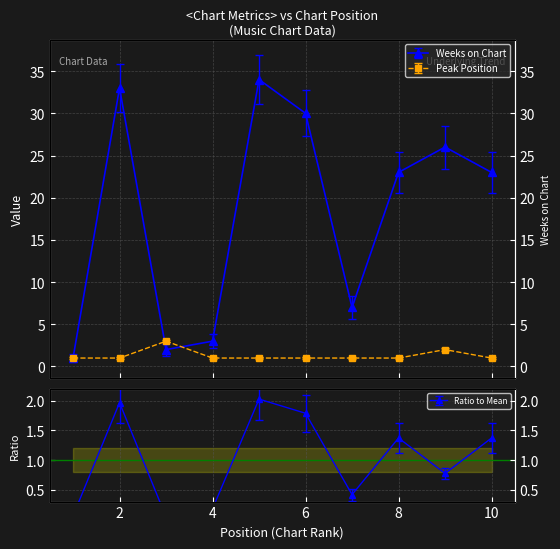

Which series has the largest total across all categories?

Weeks on Chart